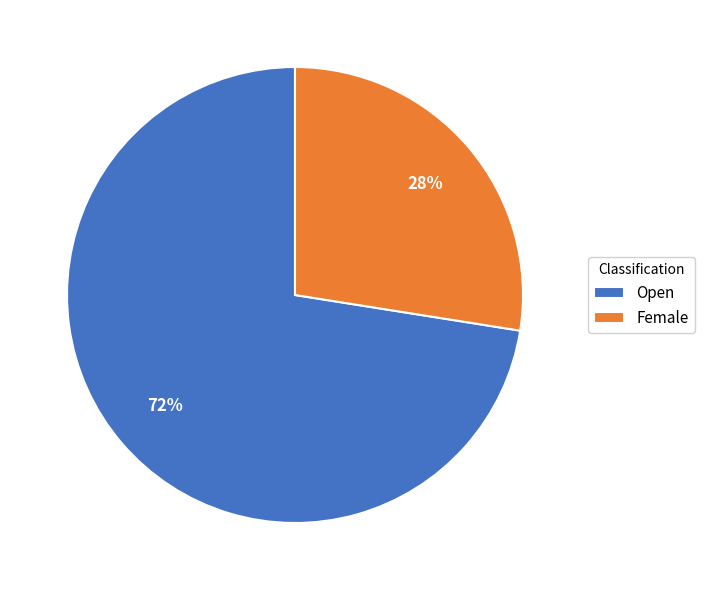

Between Female and Open, which is larger?

Open